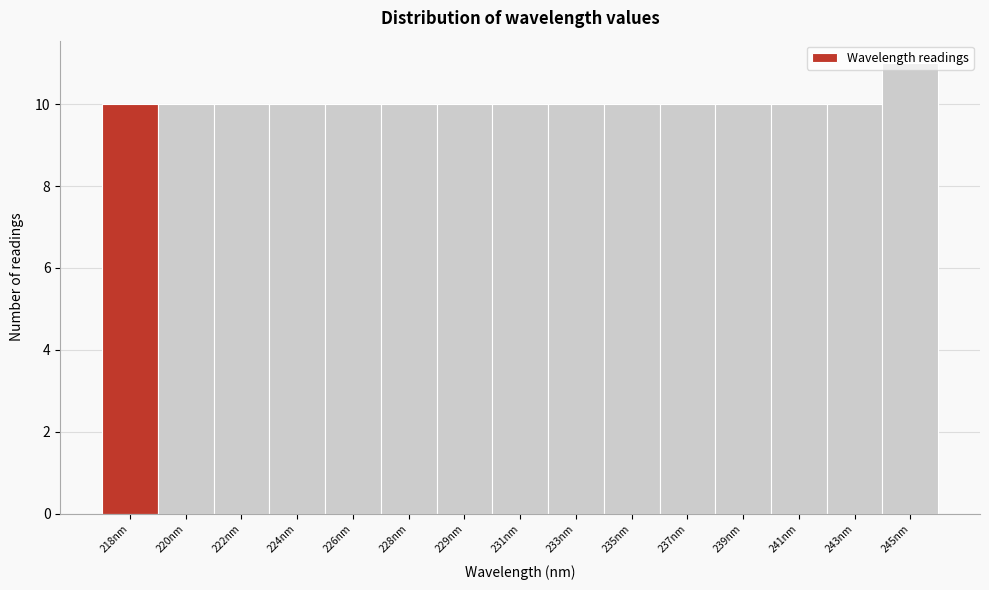

What is the change in value from 229nm to 245nm?

+1